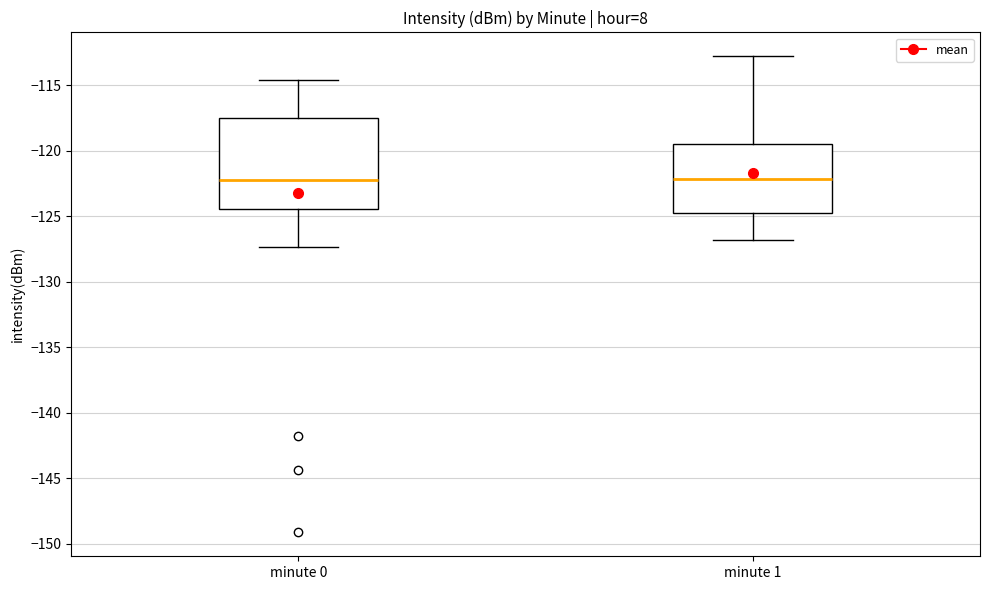

Where is the upper edge of the box for minute 0 on the y-axis? The values are not printed on the chart, so give them approximately, as read against the axis.

-117.5